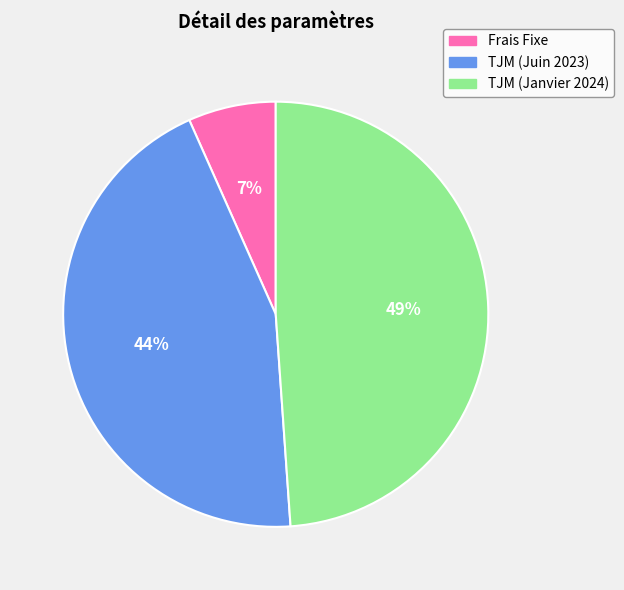

To the nearest percent, what is the average slice percentage?

33%